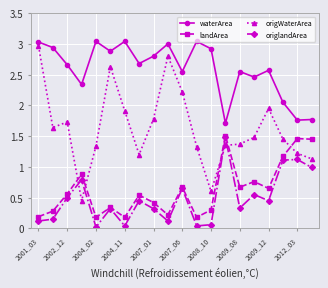

True or false: waterArea has more than 0 points higher than both neighbors.

True